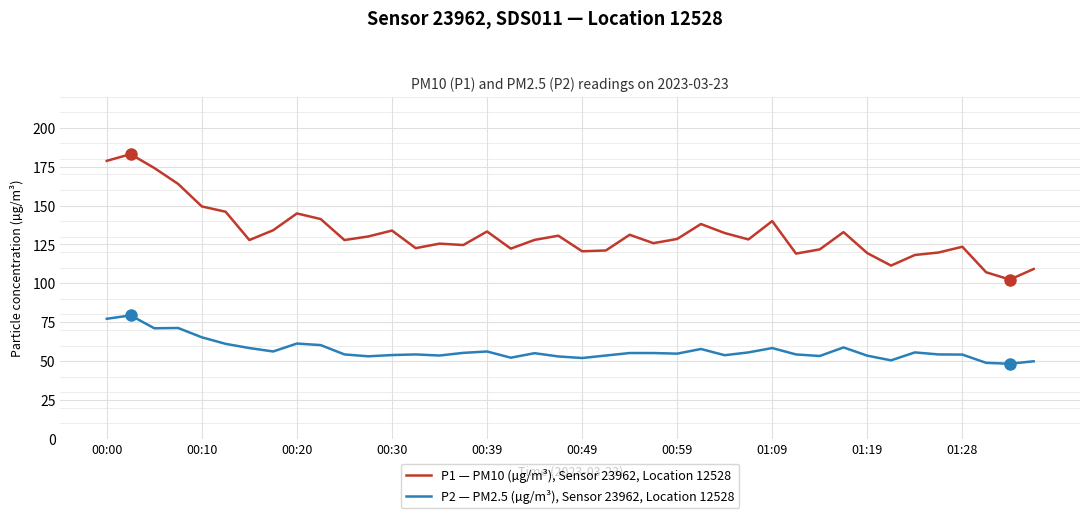

Which series has the widest spread of values?

P1 — PM10 (µg/m³), Sensor 23962, Location 12528